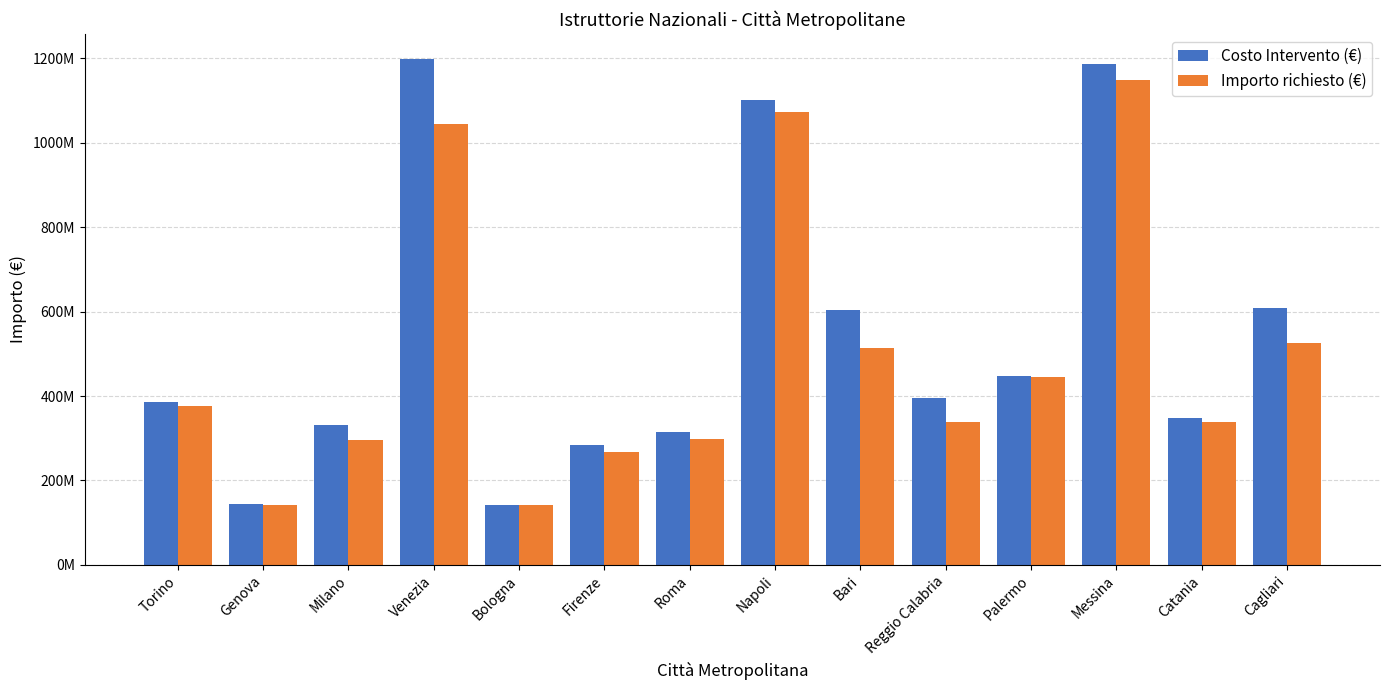

Are the bars horizontal?

No